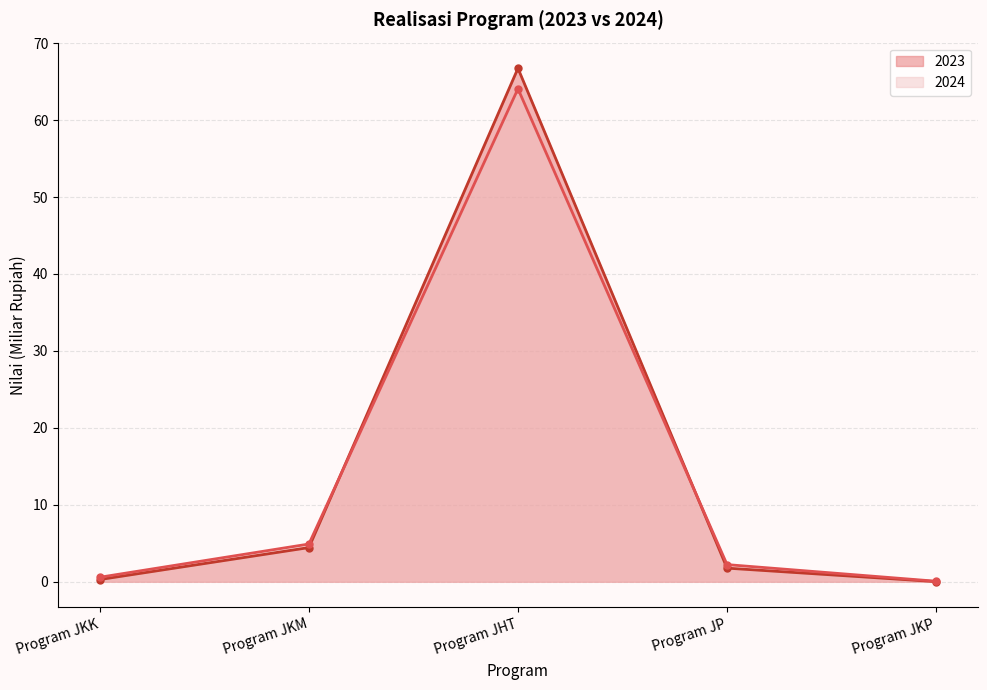

The value of 2024 at Program JKK is 0.6. True or false?

True